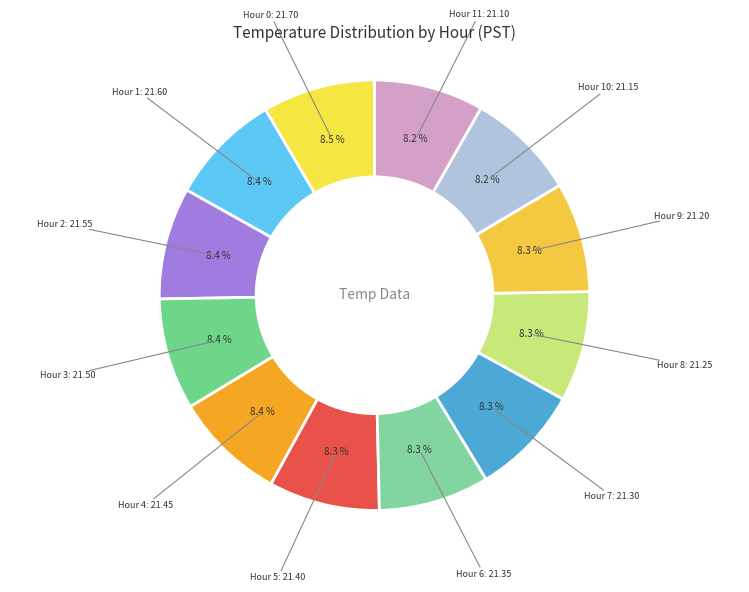

Count the number of slices in the pie.

12